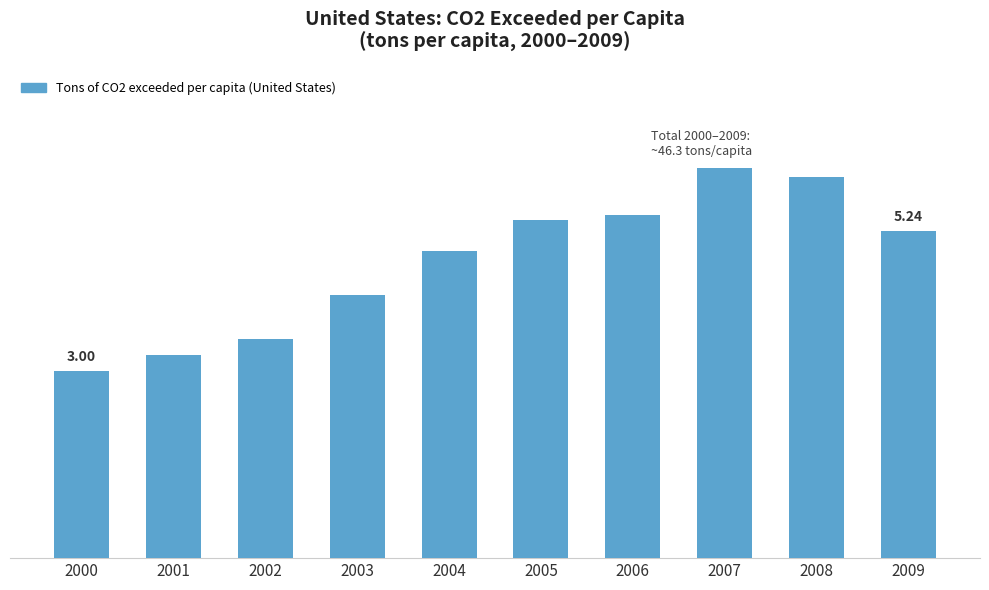

What is the approximate value at 2007?

6.2